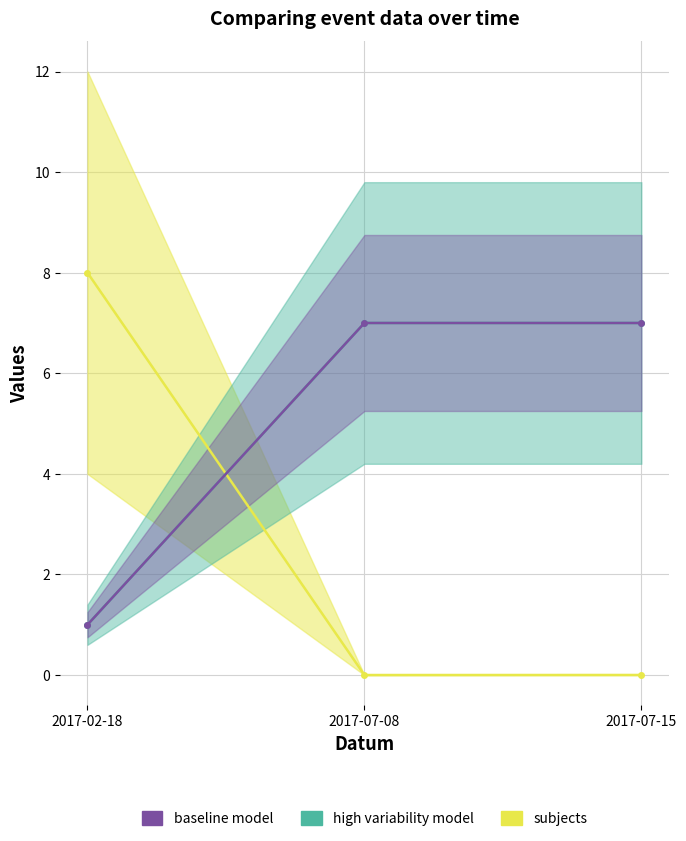

What are all the series names shown in the legend?

subjects, high variability model, baseline model